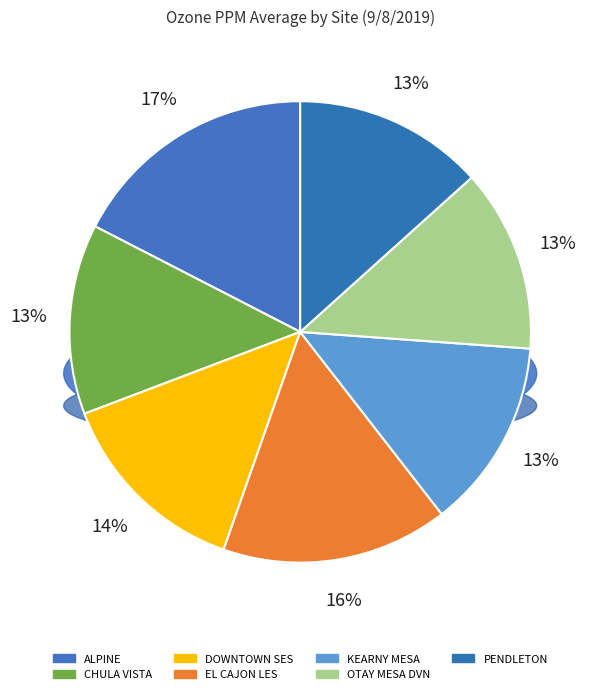

Is it true that PENDLETON is 4% of the pie?

False